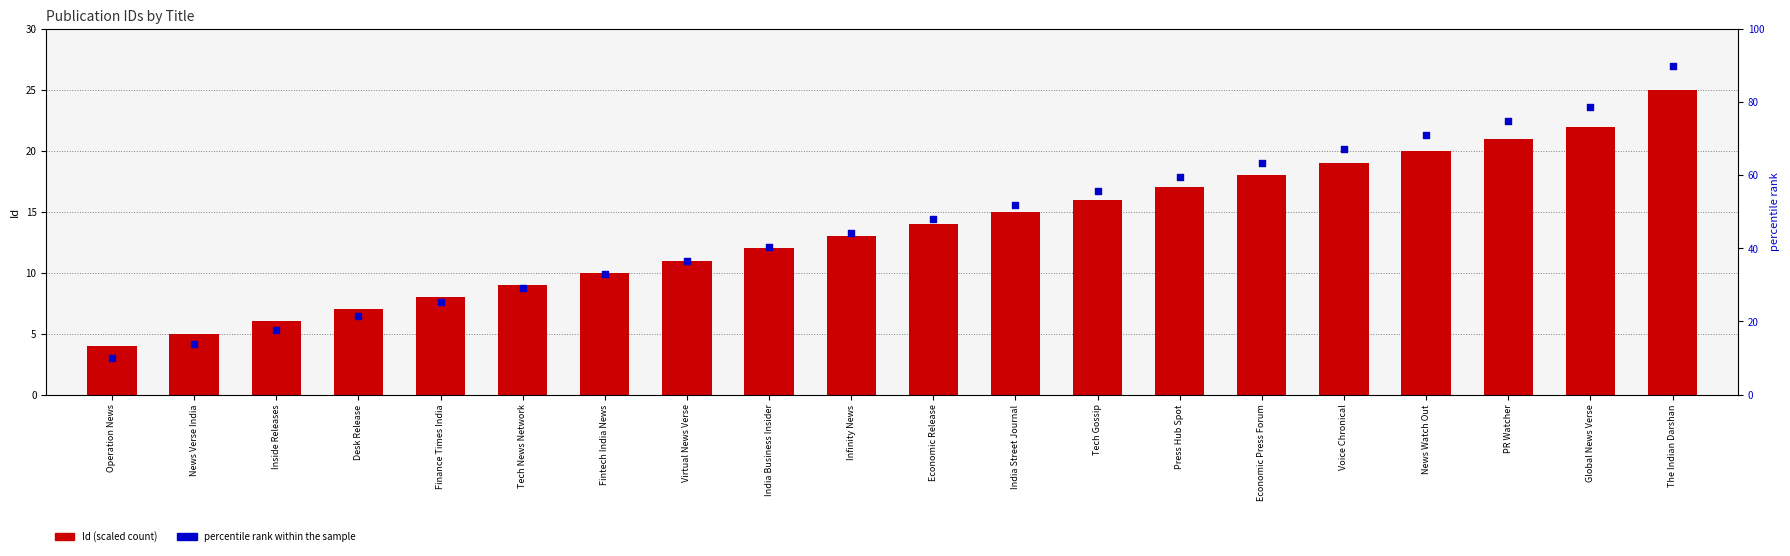

Which series has the widest spread of Y values?

percentile rank within the sample